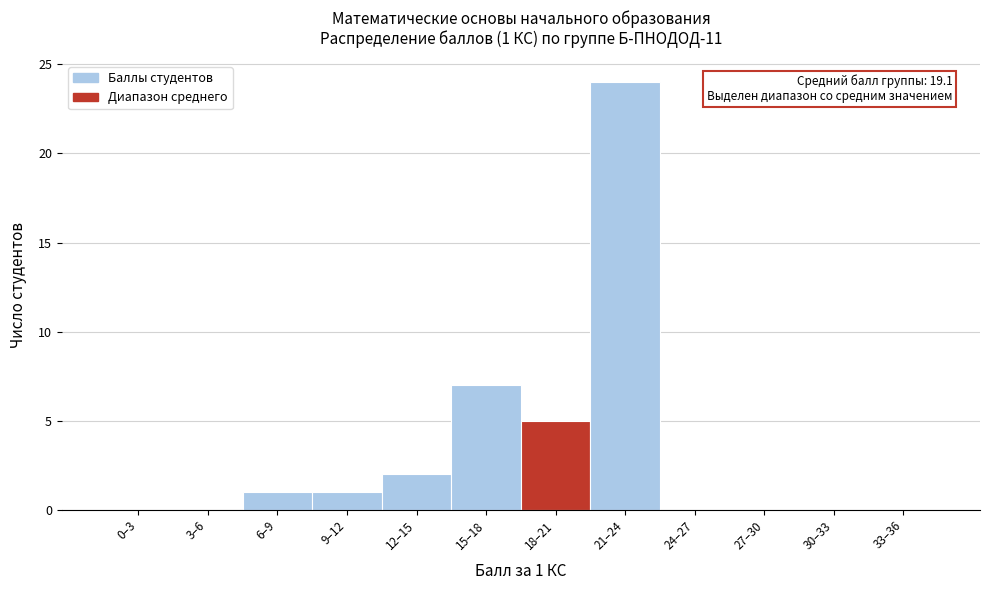

Reading right to left, extract all data points from this chart.

33–36=0	30–33=0	27–30=0	24–27=0	21–24=24	18–21=5	15–18=7	12–15=2	9–12=1	6–9=1	3–6=0	0–3=0